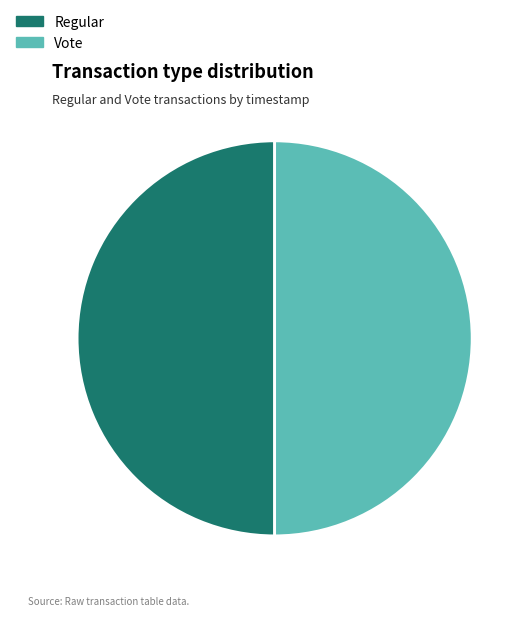

Count the number of slices in the pie.

2